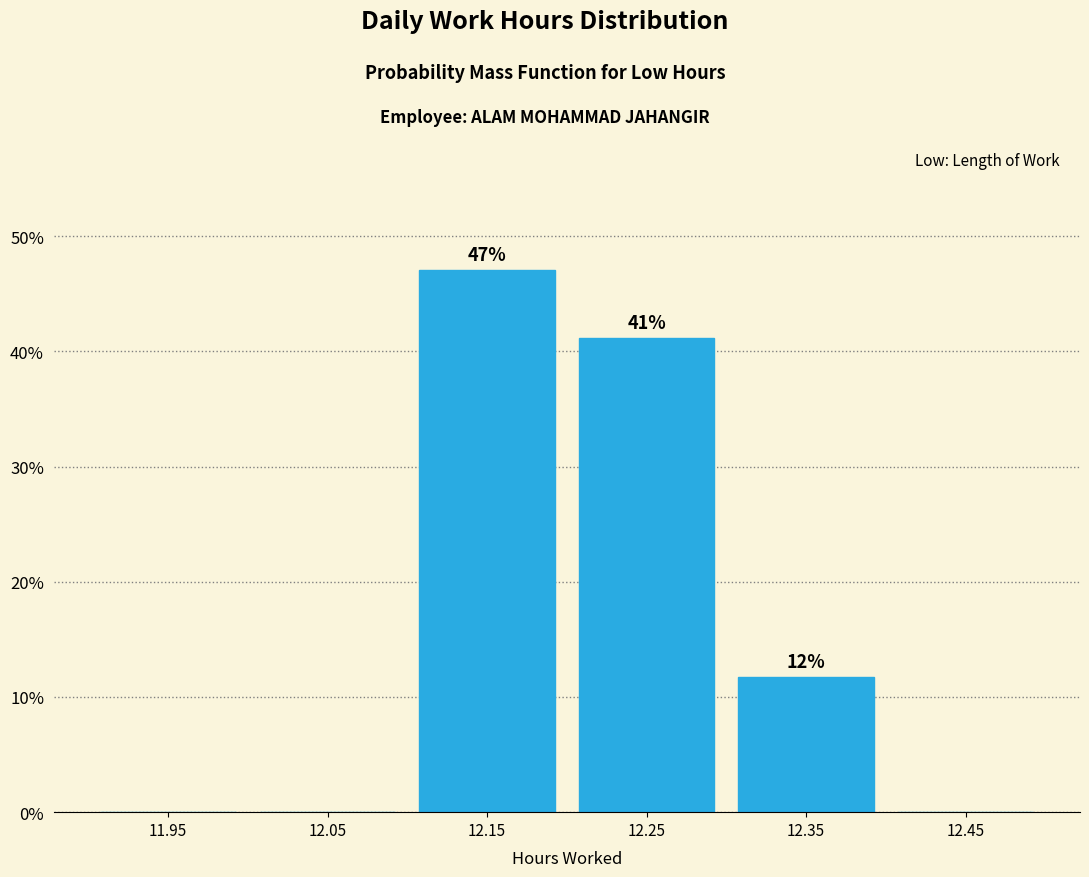

Over which range of the x-axis is the bar tallest?

12.1 to 12.2